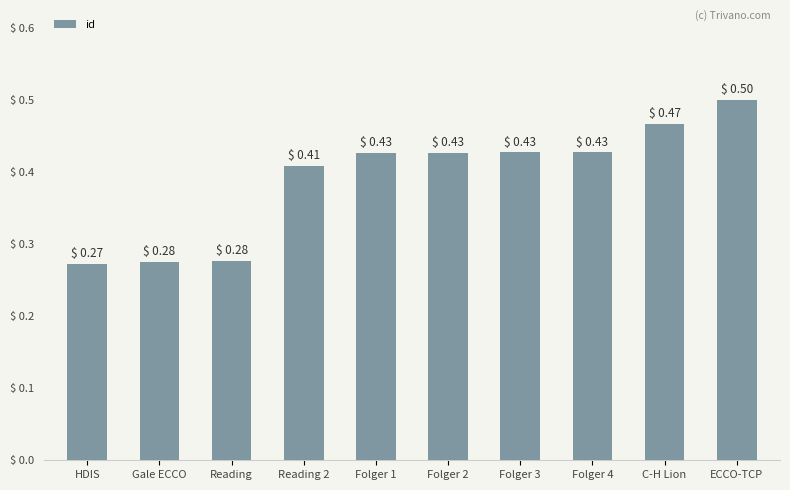

What is the label of the 7th bar from the right?

Reading 2